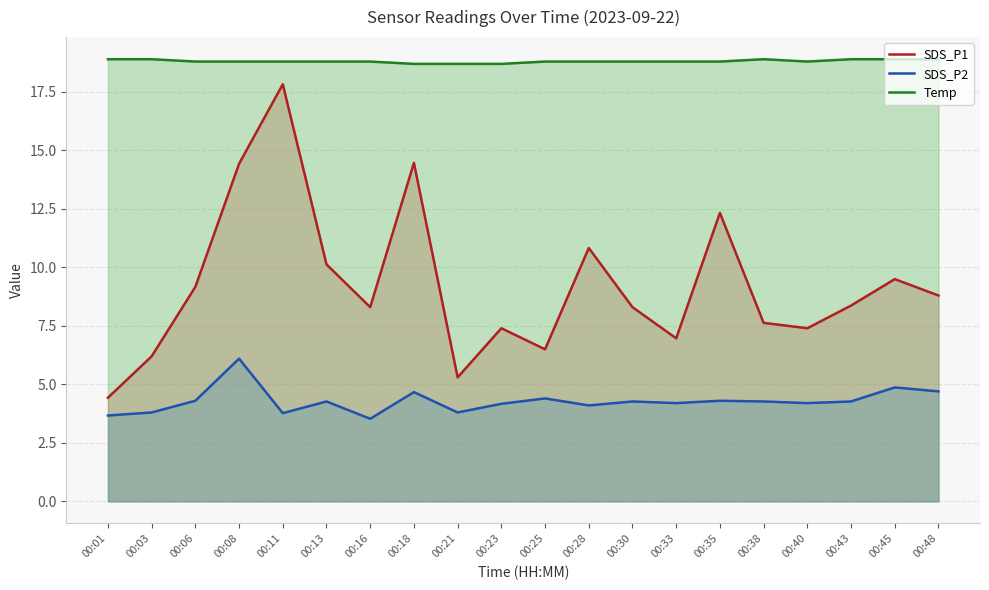

Rank the series at 00:48 from highest to lowest value.

Temp, SDS_P1, SDS_P2